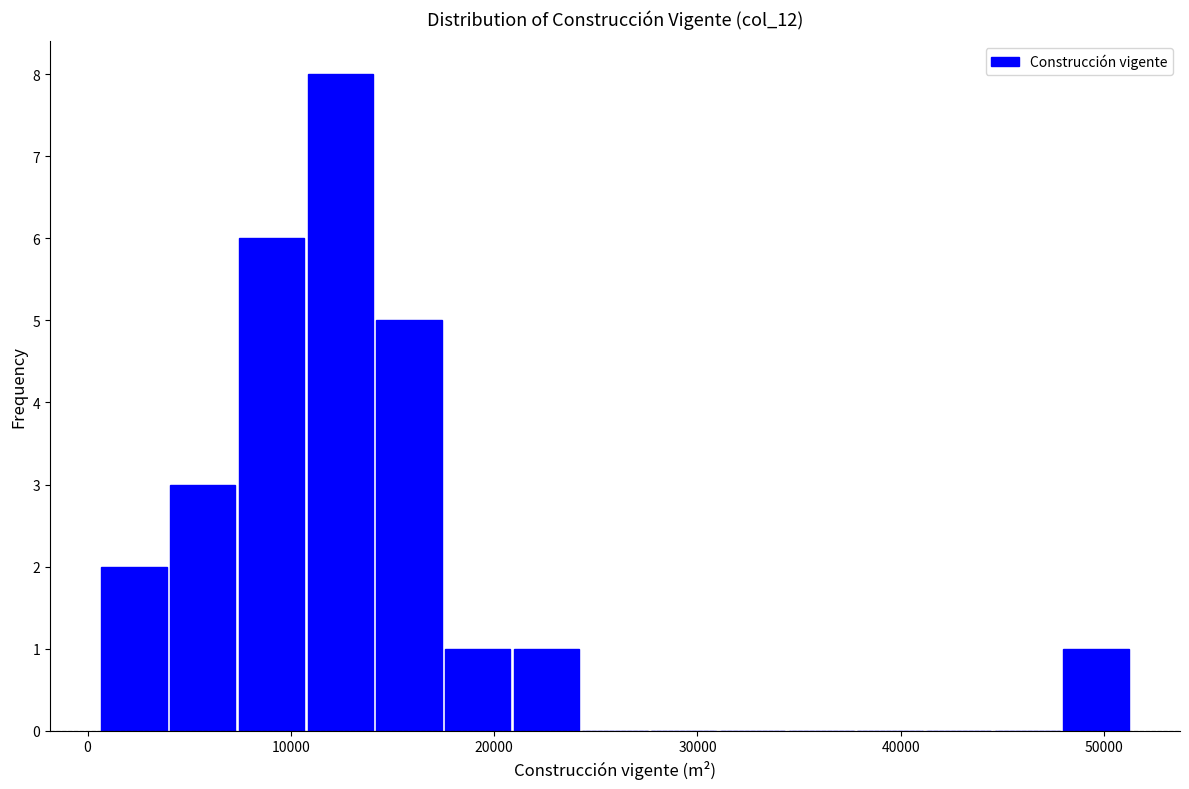

Read against the x-axis, roughly where is the centre of the tallest bar?

12000